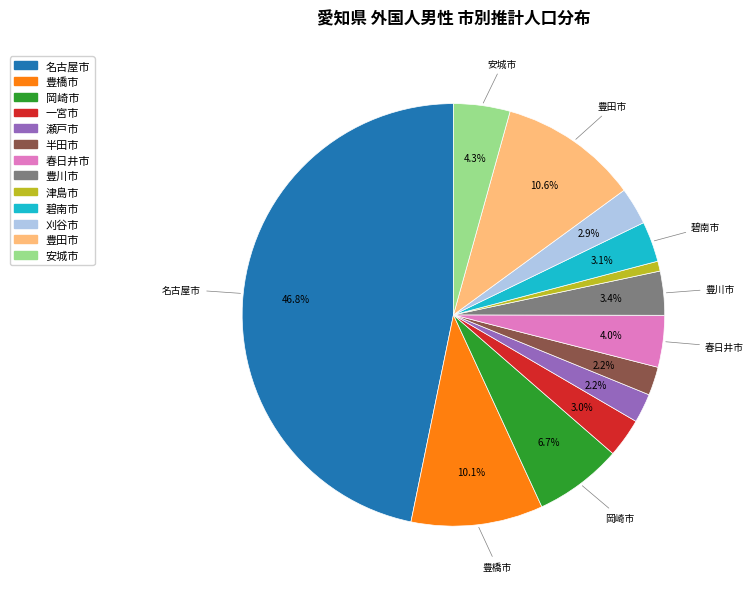

Which slice is the smallest?

津島市